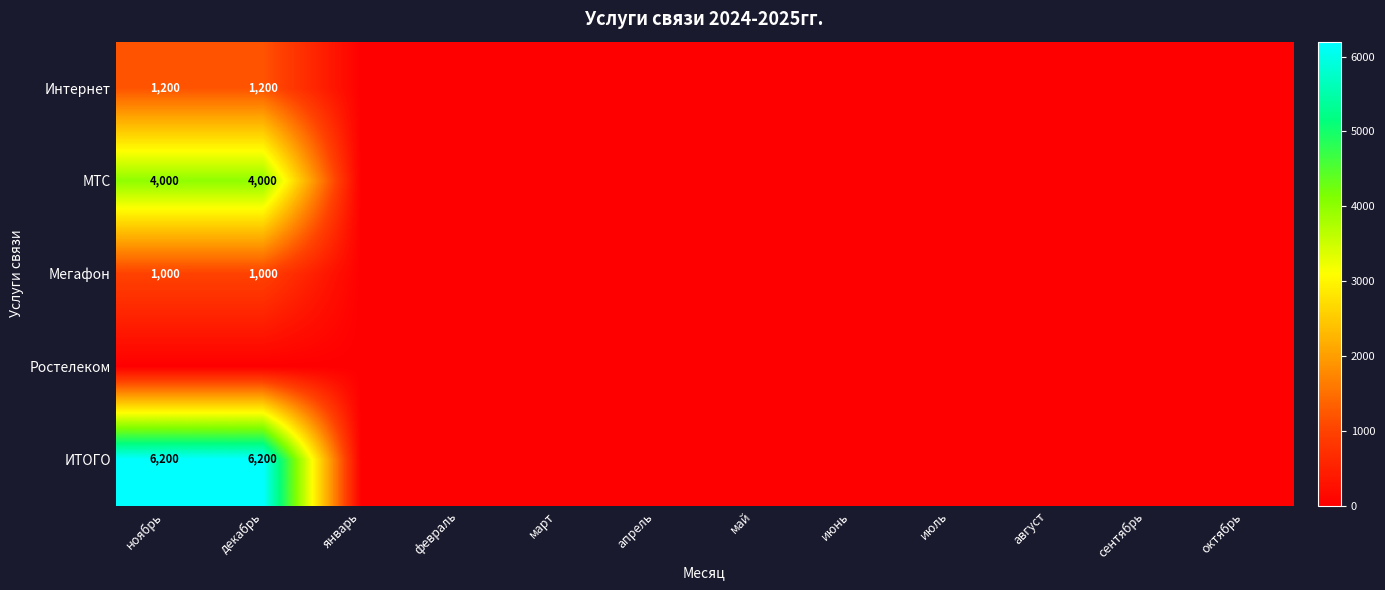

What is the difference between the maximum and minimum values in the ИТОГО series?

6200